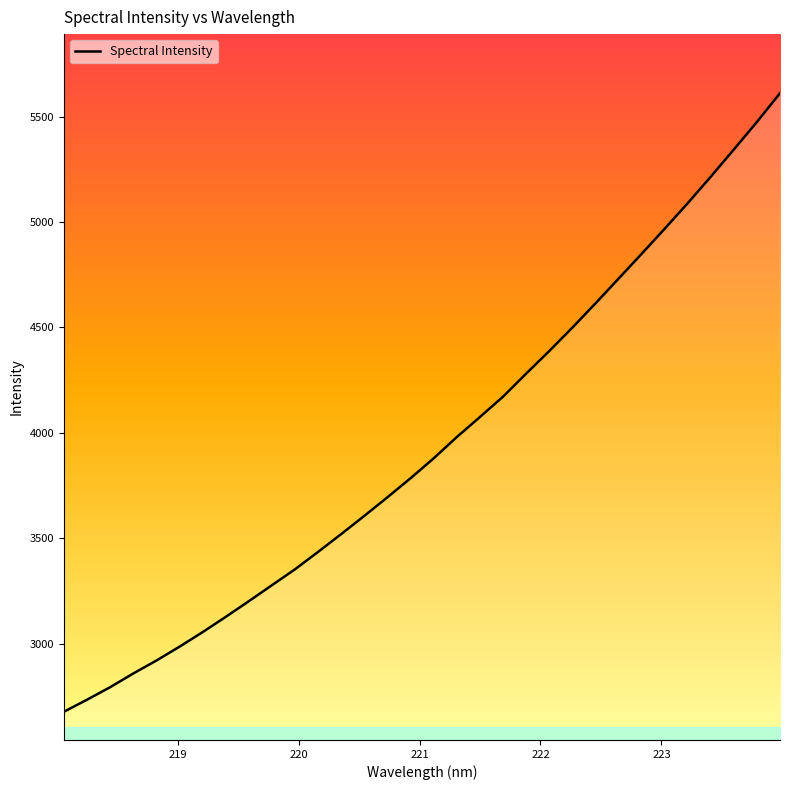

What is the sum of all values?

126190.1